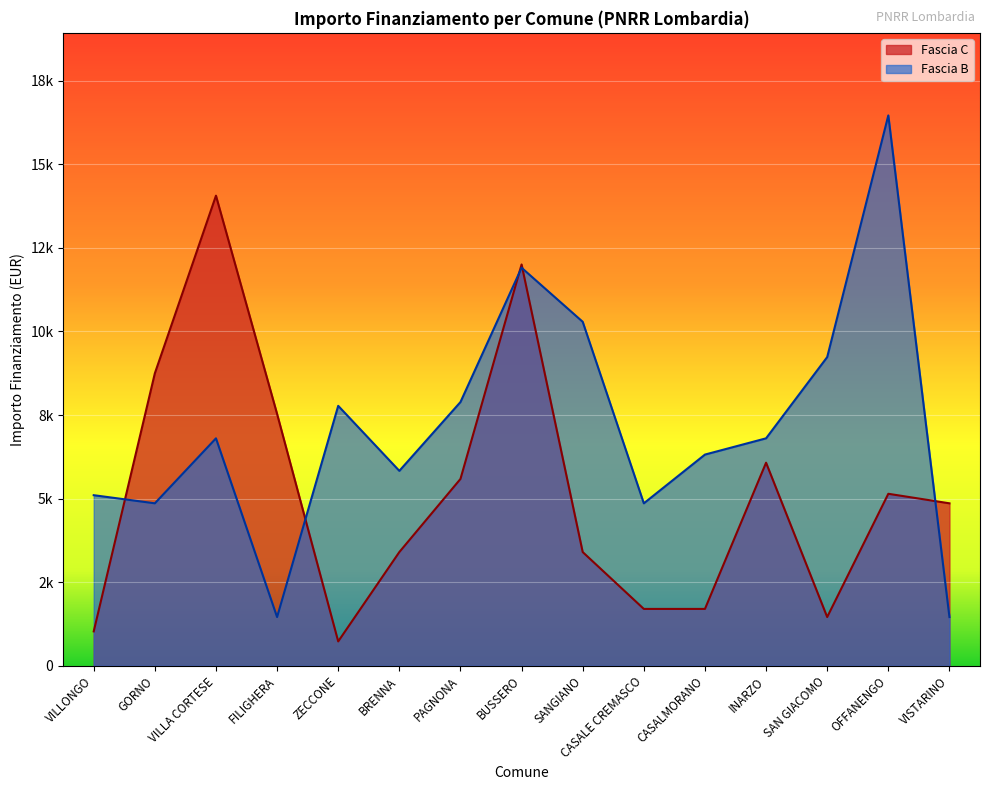

What is the maximum value for Fascia C?

14063